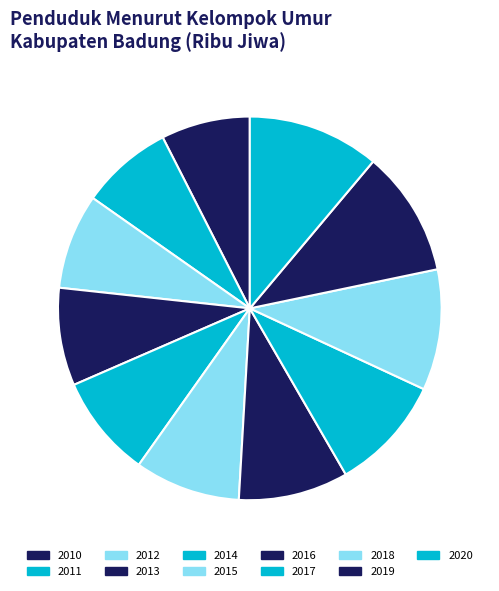

Count the number of slices in the pie.

11